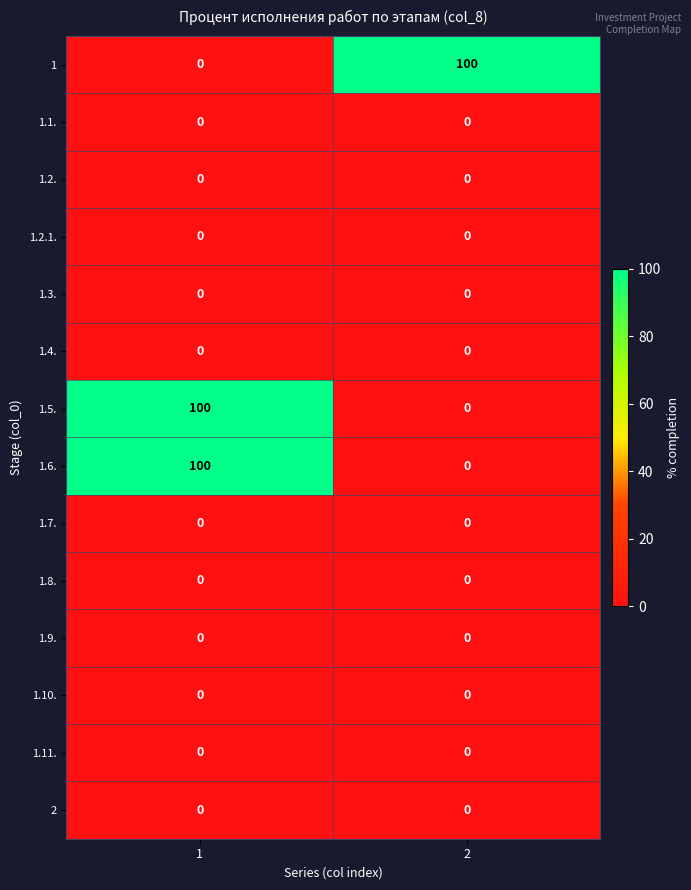

What is the highest value of the 1.6. series?

100